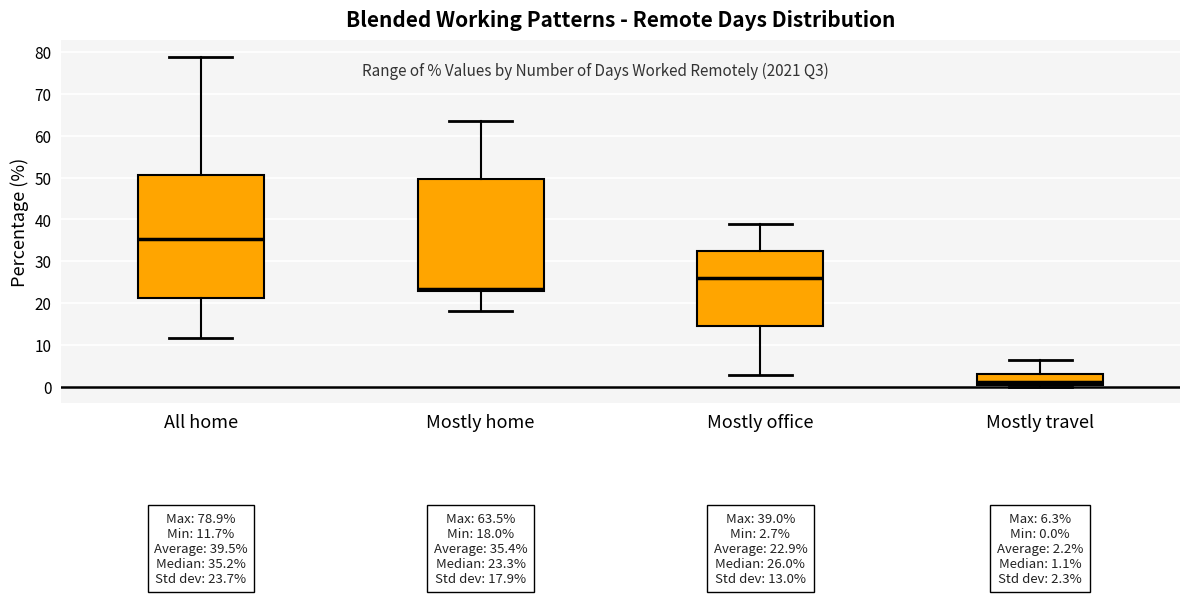

Which box is the tallest, from its lower edge to its upper edge?

All home